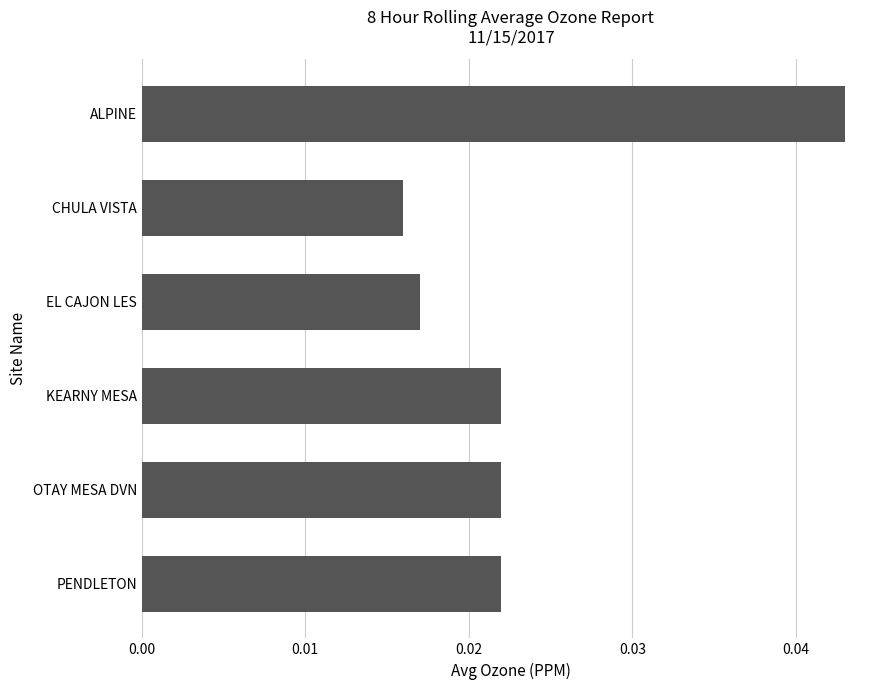

Are the bars grouped side by side (vs. stacked)?

No